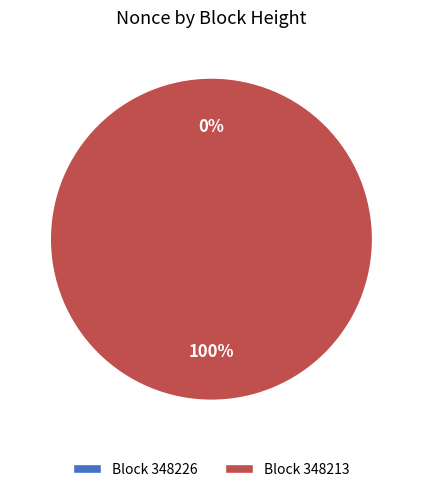

What is the change in value from 348226 to 348213?

+85